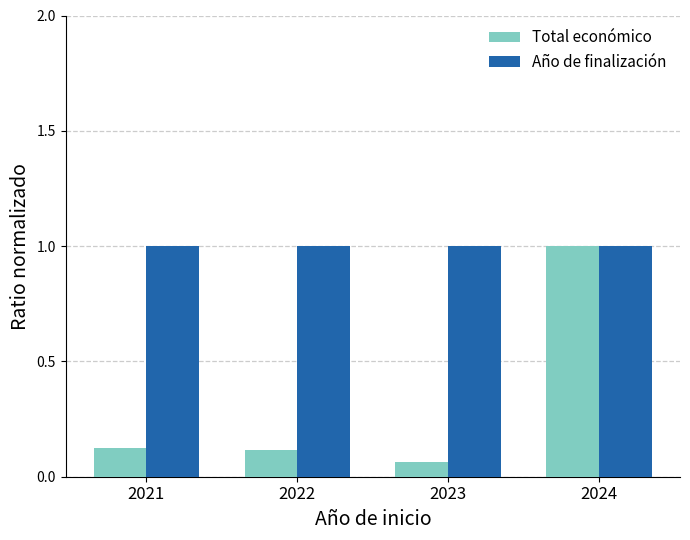

Which category has the lowest value across all series?

2023